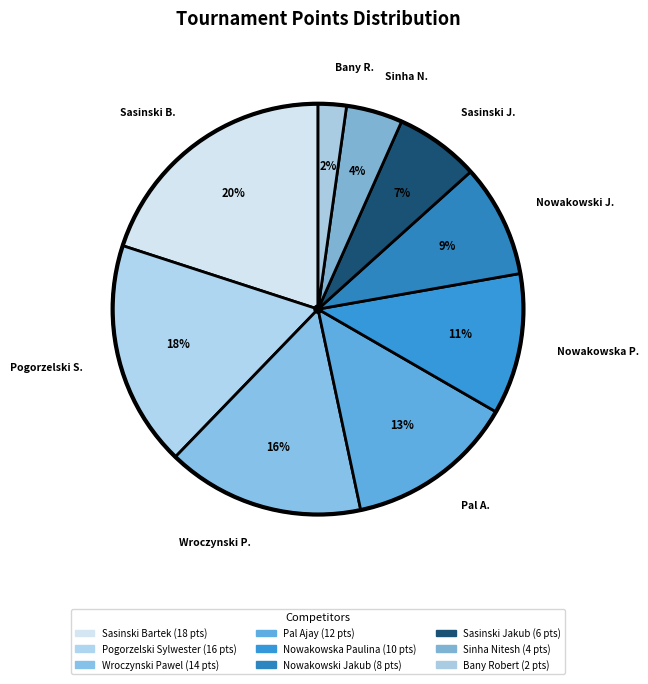

Count the number of slices in the pie.

9